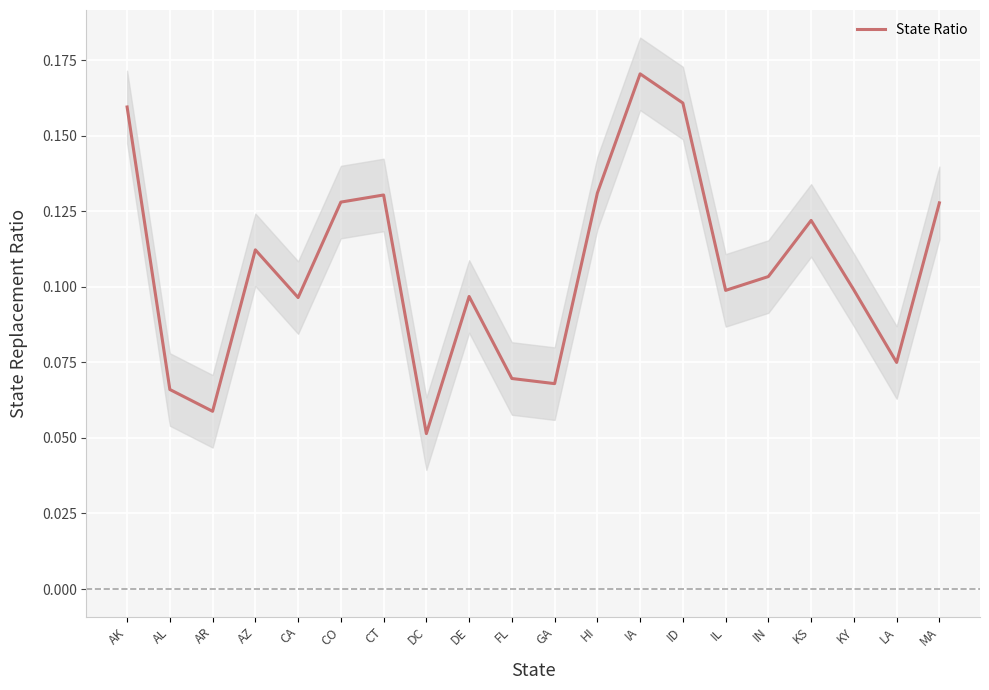

What position from the left is CA?

5